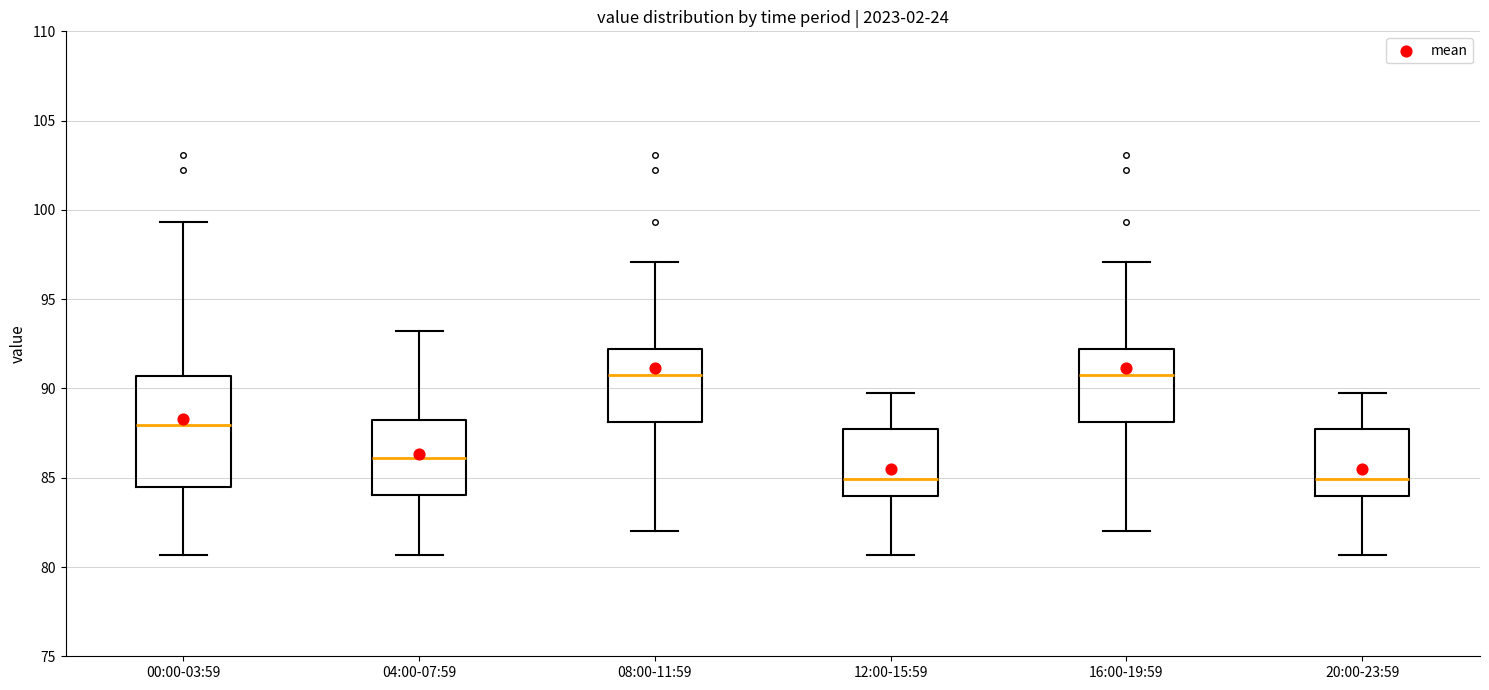

Reading left to right, read every box against the y-axis: the position of its median line, the range the box covers, and the ends of its whiskers. The values are not printed on the chart, so give them approximately, as read against the axis.

00:00-03:59: median 88.0, box 84.5 to 90.5, whiskers 80.5 to 99.5
04:00-07:59: median 86.0, box 84.0 to 88.5, whiskers 80.5 to 93.0
08:00-11:59: median 91.0, box 88.0 to 92.0, whiskers 82.0 to 97.0
12:00-15:59: median 85.0, box 84.0 to 87.5, whiskers 80.5 to 89.5
16:00-19:59: median 91.0, box 88.0 to 92.0, whiskers 82.0 to 97.0
20:00-23:59: median 85.0, box 84.0 to 87.5, whiskers 80.5 to 89.5